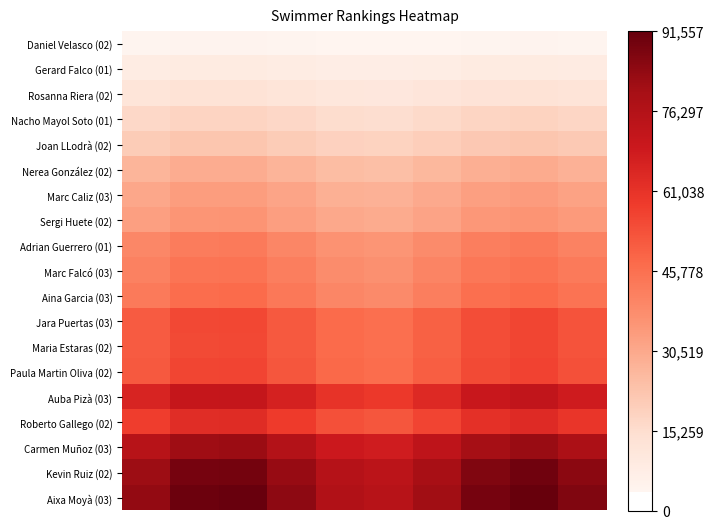

At which category does the chart reach its minimum across all series?

5